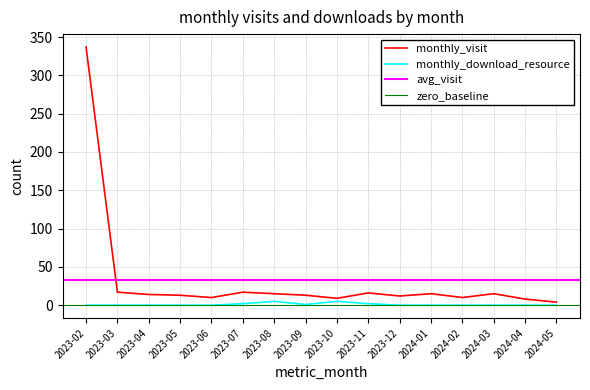

Is it true that monthly_visit equals 17 at 2023-03?

True